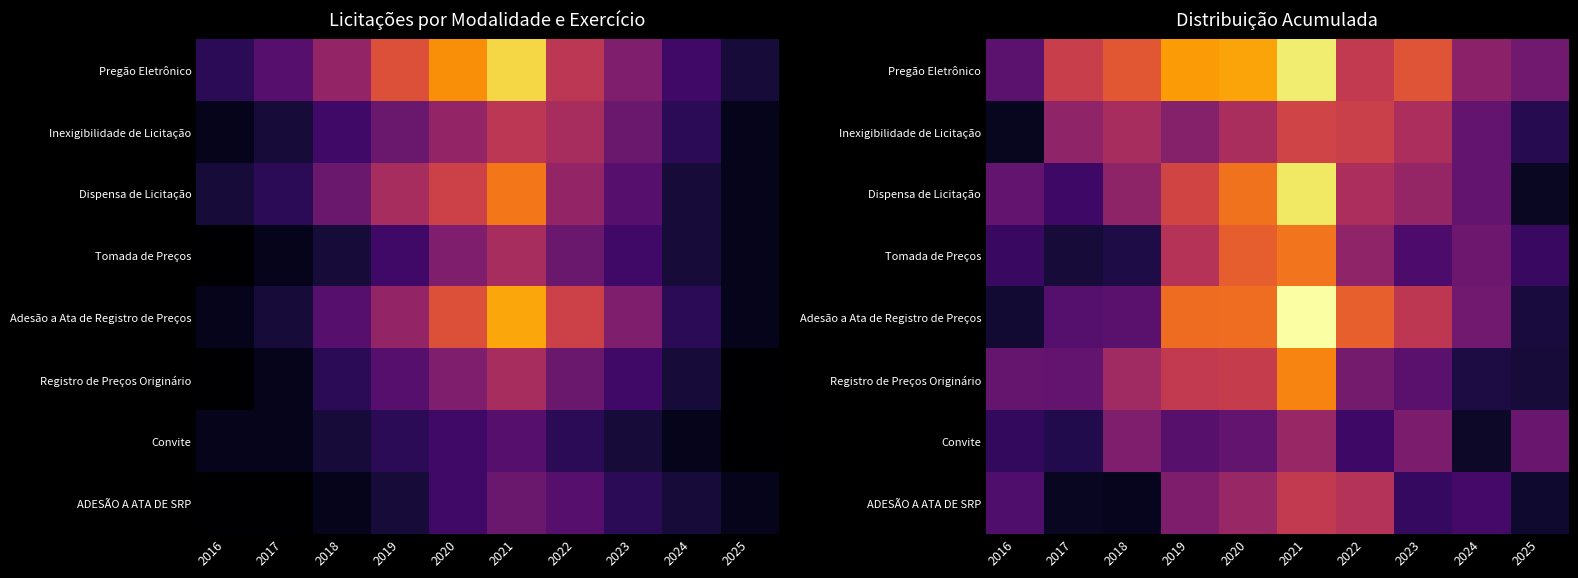

What is the difference between the highest and lowest values at 2016?

4.7